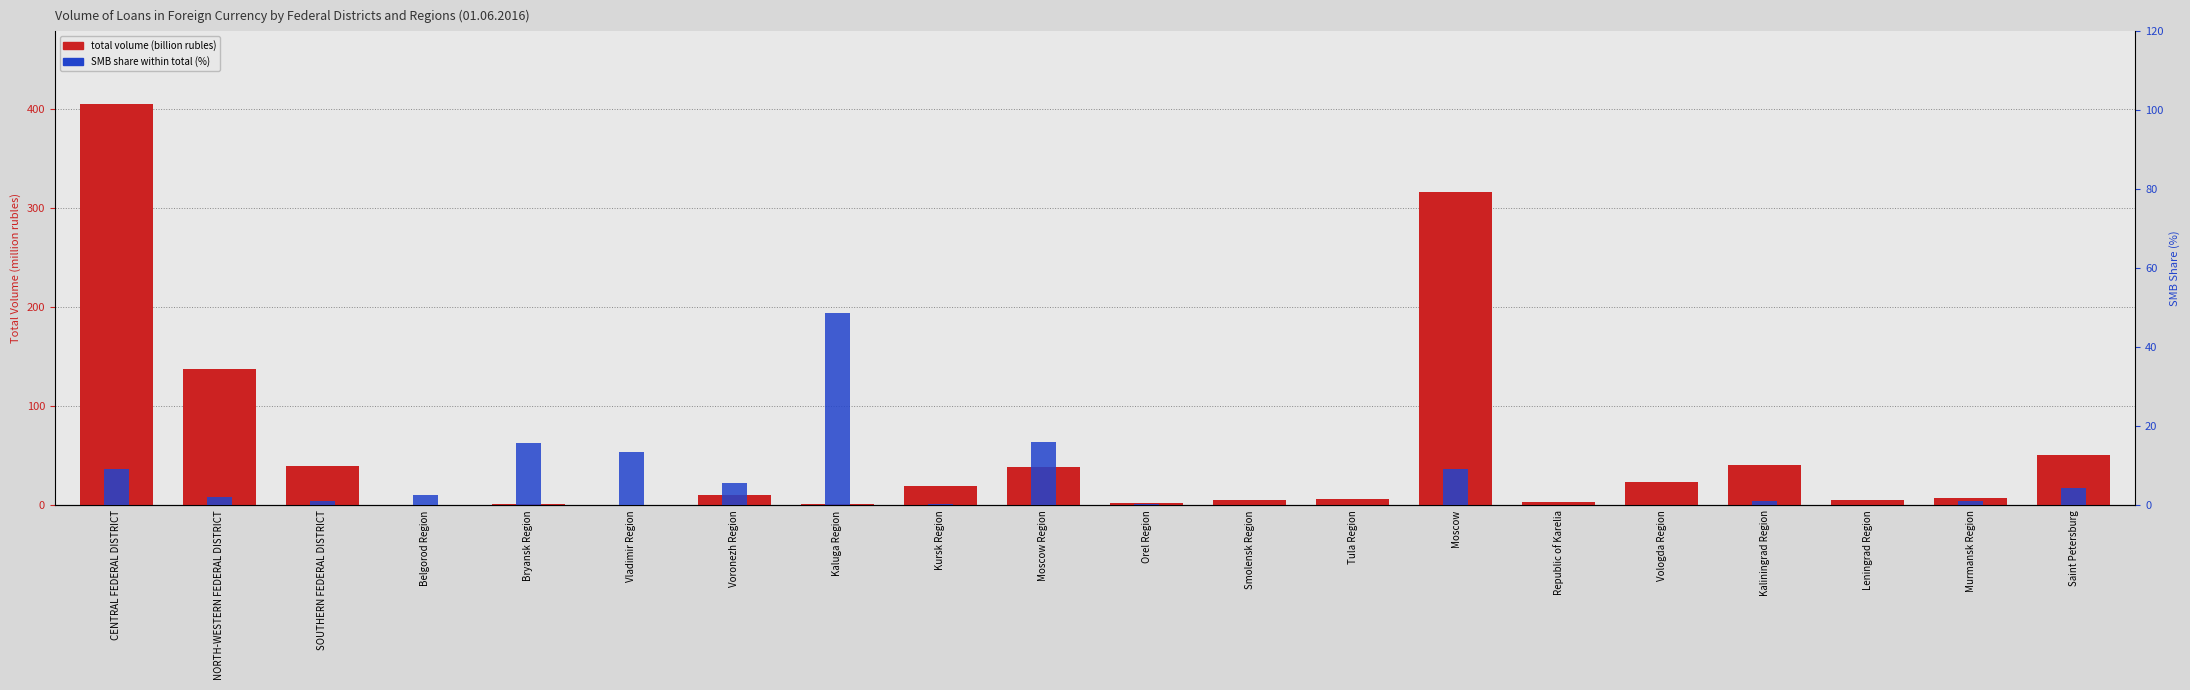

What is the difference between the total volume (billion rubles) values at Saint Petersburg and NORTH-WESTERN FEDERAL DISTRICT?

86.1